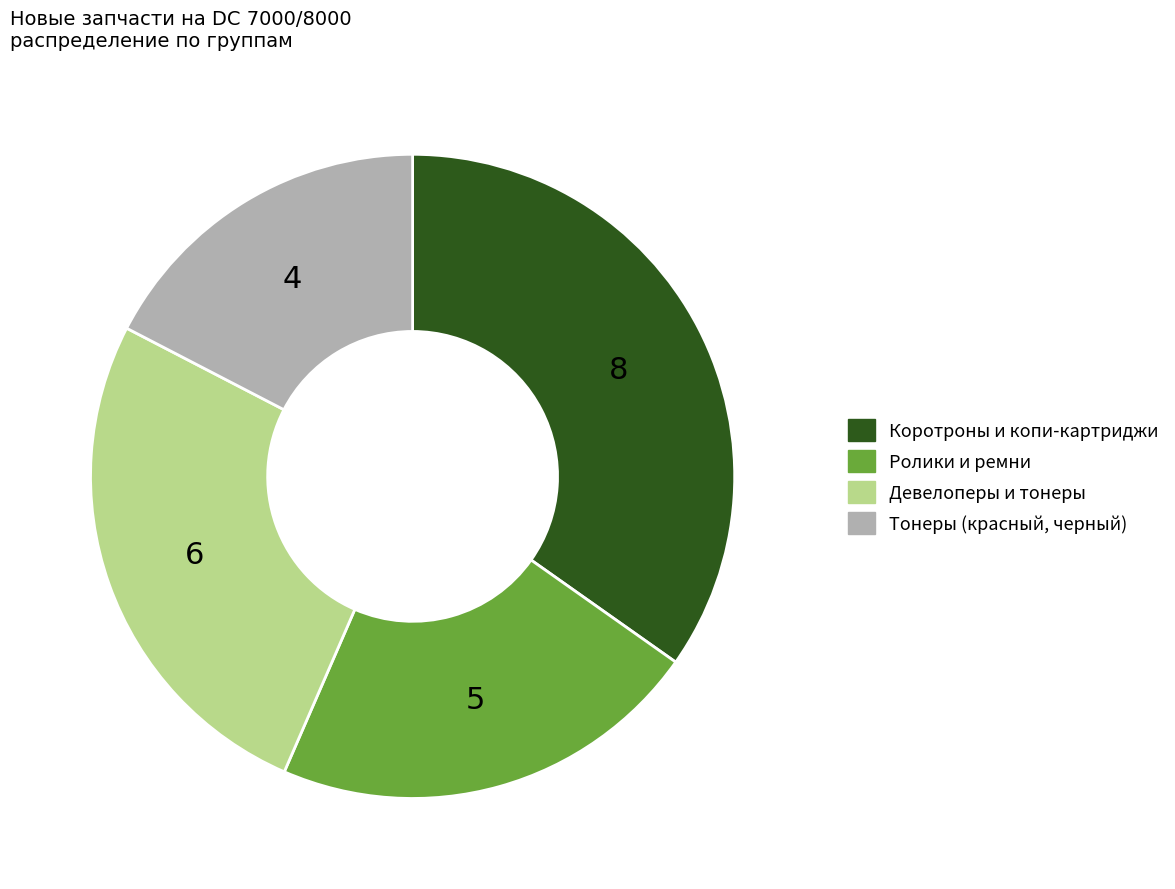

Is there a majority slice in this chart?

No